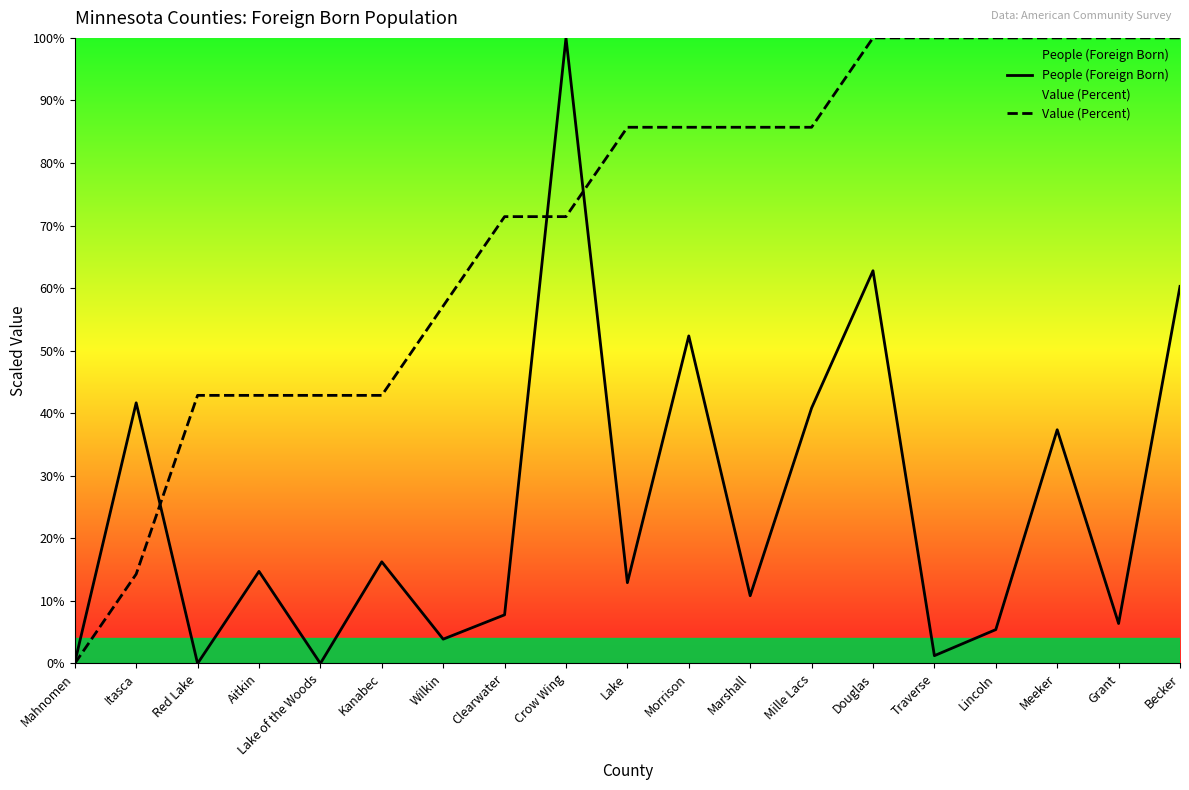

Is this an area chart (filled region under the line)?

No